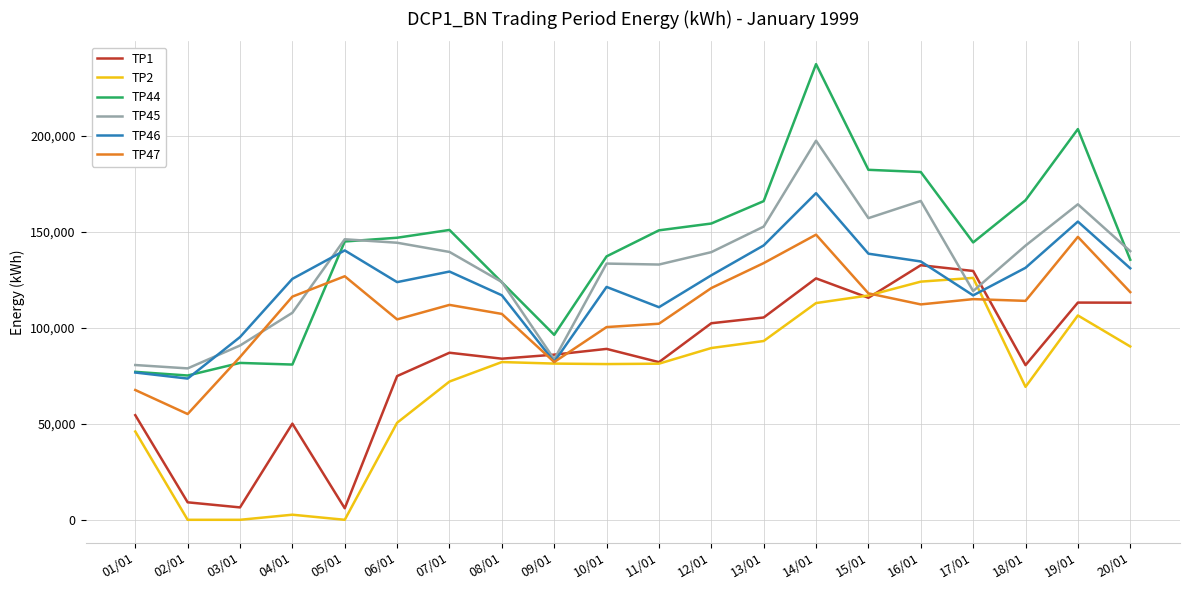

What is the average value of the TP1 series?

82298